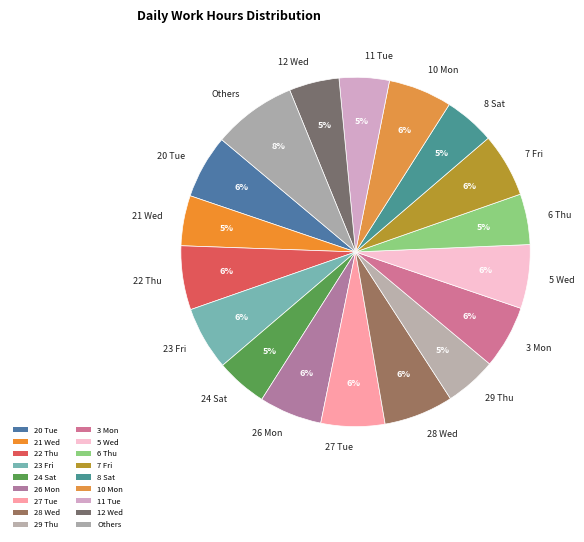

Do 20 Tue and 3 Mon together represent more than half of the pie?

No